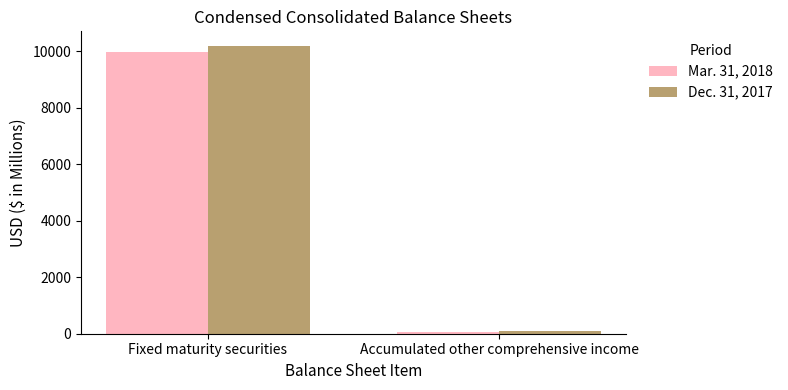

What is the difference between the highest and lowest values at Fixed maturity securities?

218